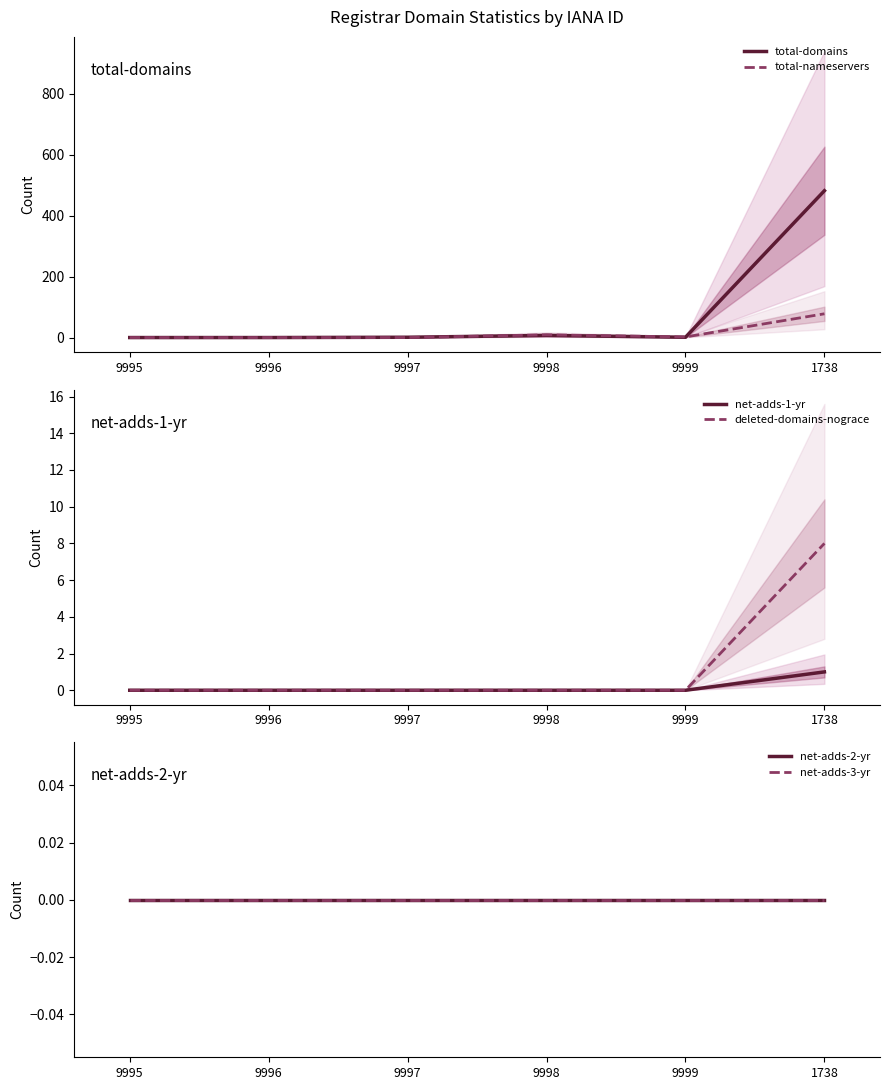

Which series has the largest range (max minus min)?

total-domains